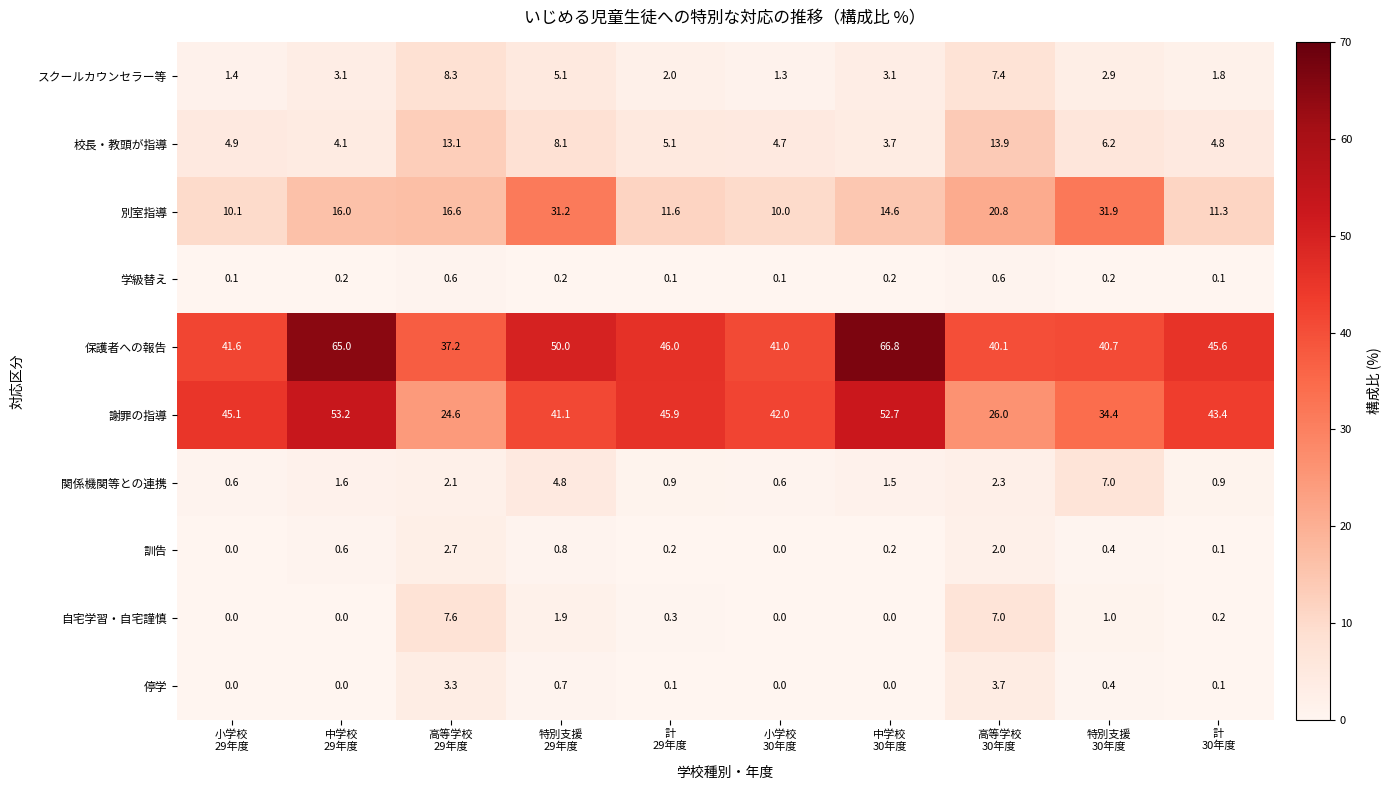

What is the maximum value shown in the chart?

66.8